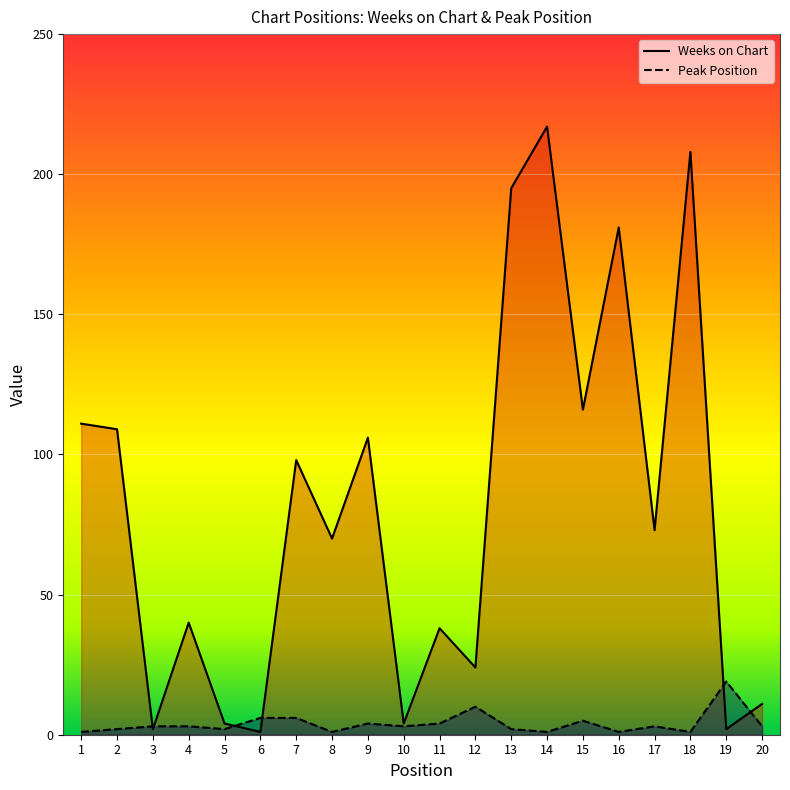

Reading left to right, transcribe all the data shown in this chart.

Weeks on Chart: 111	109	2	40	4	1	98	70	106	4	38	24	195	217	116	181	73	208	2	11
Peak Position: 1	2	3	3	2	6	6	1	4	3	4	10	2	1	5	1	3	1	19	3